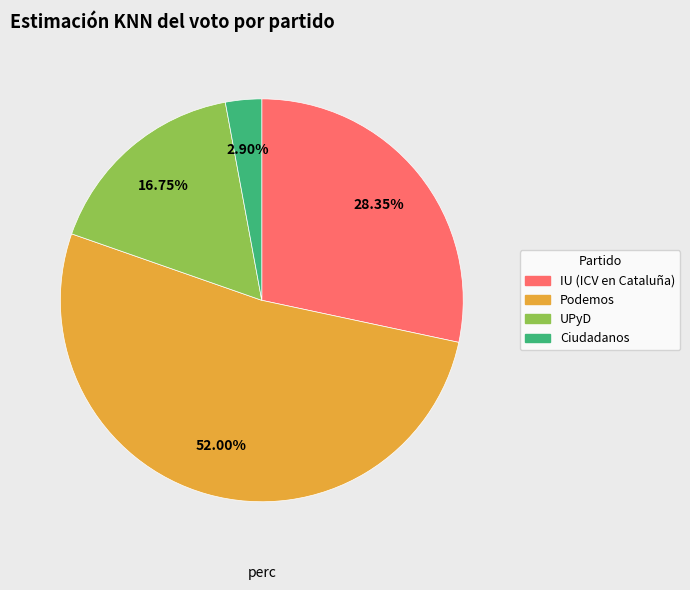

What percentage is the IU (ICV en Cataluña) slice, to the nearest percent?

28%